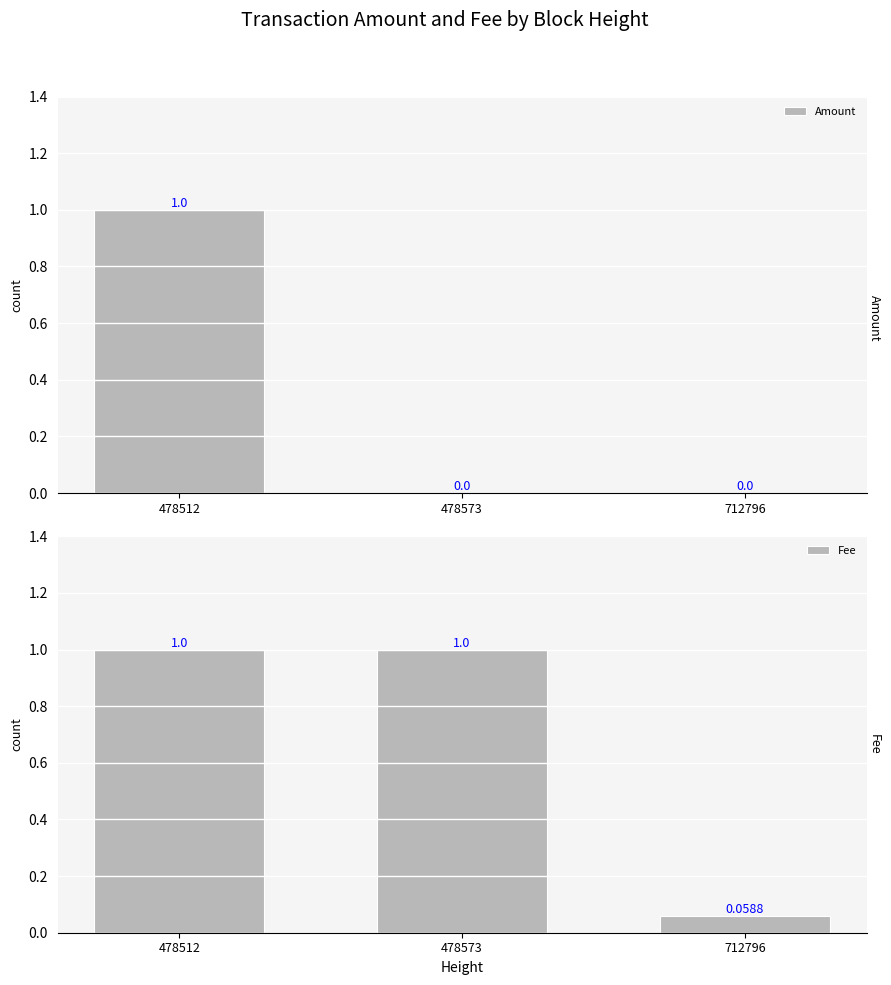

Rank the series by their average value, from highest to lowest.

Fee, Amount